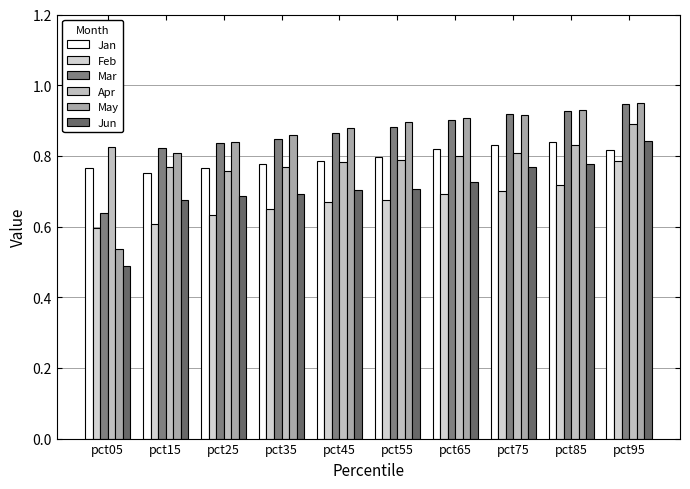

How many bars are there in total?

60